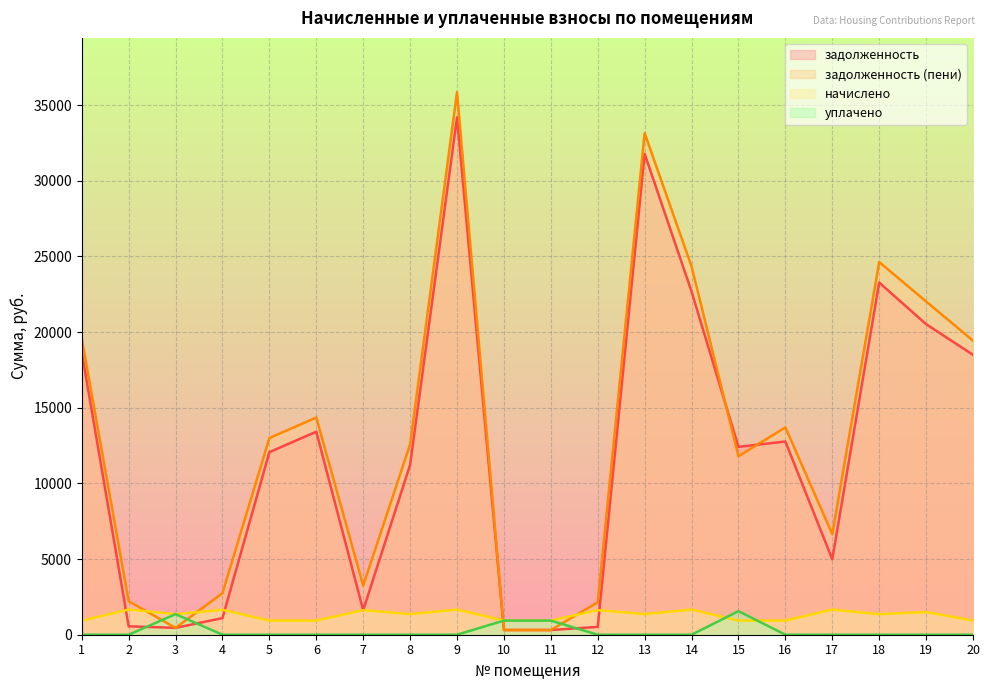

How many values in the начислено series exceed 1361?

11